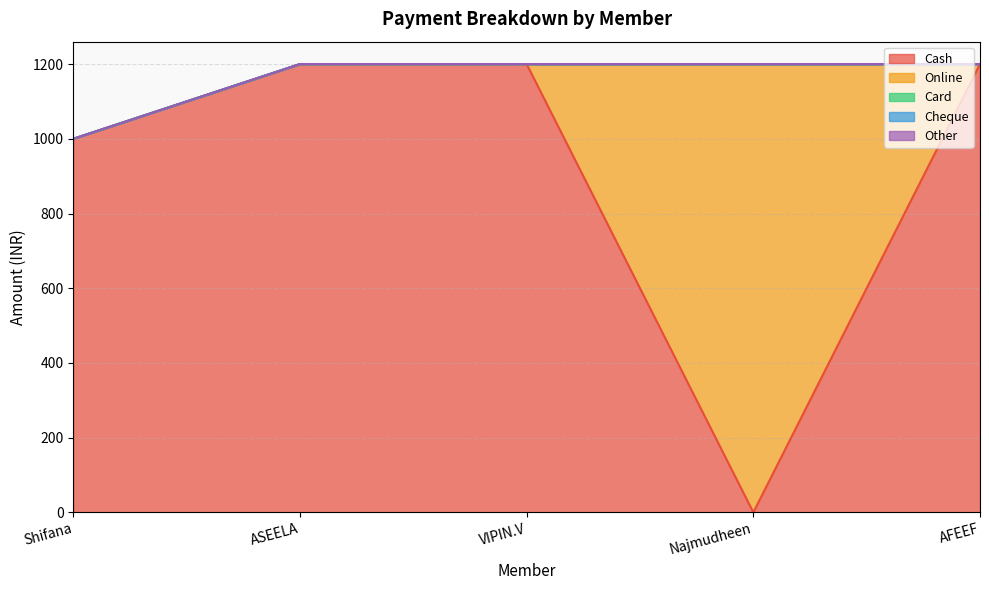

Reading left to right, what are all the values shown in this chart?

Cash: 1000	1200	1200	0	1200
Online: 0	0	0	1200	0
Card: 0	0	0	0	0
Cheque: 0	0	0	0	0
Other: 0	0	0	0	0